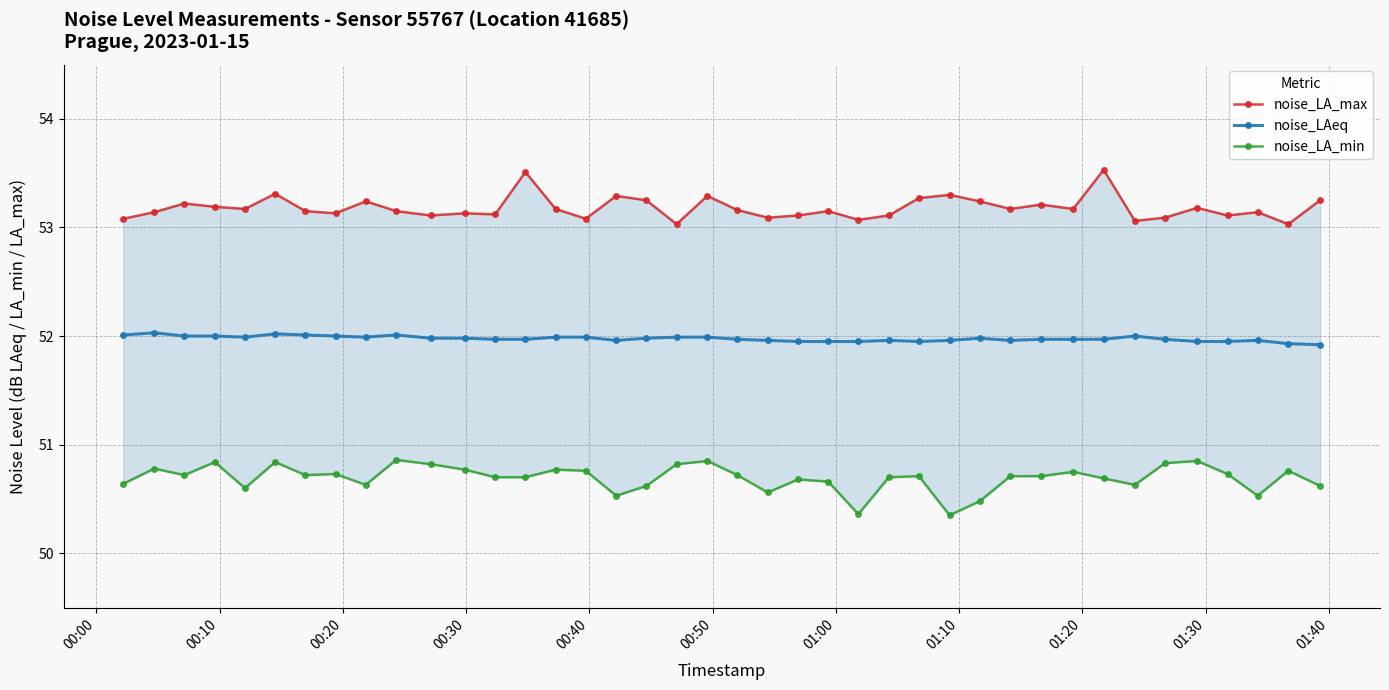

In noise_LA_max, how many points are lower than both neighbors (excluding endpoints)?

13